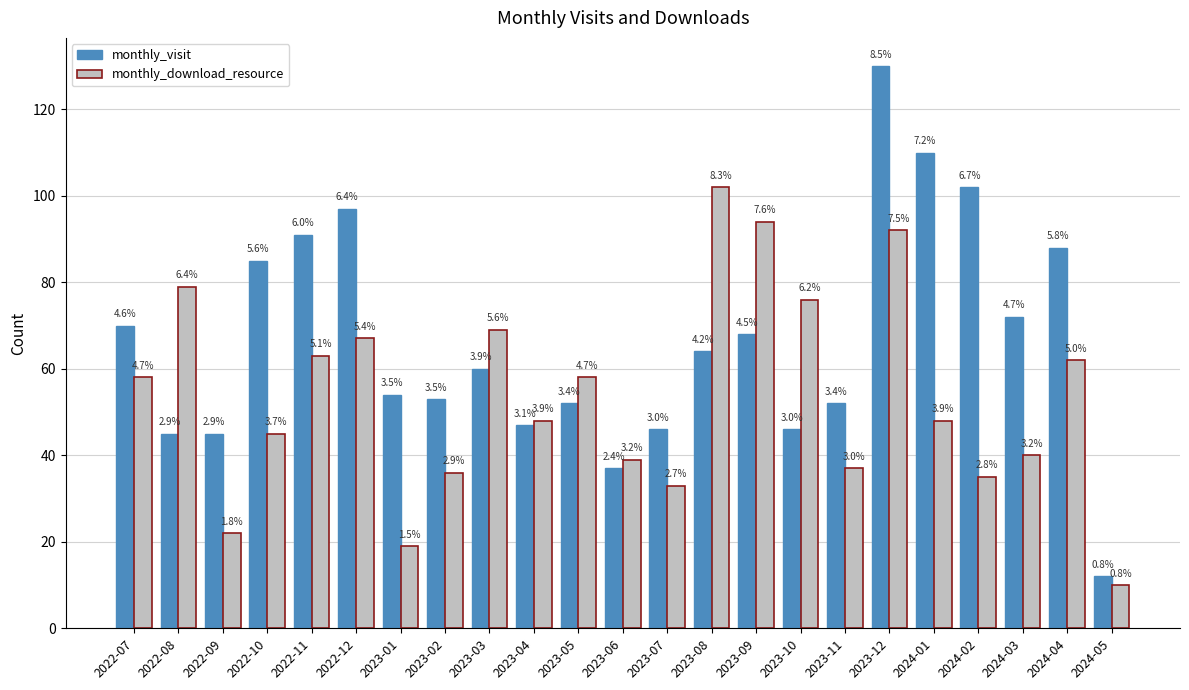

What is the difference between the maximum and second lowest values in the monthly_visit series?

93